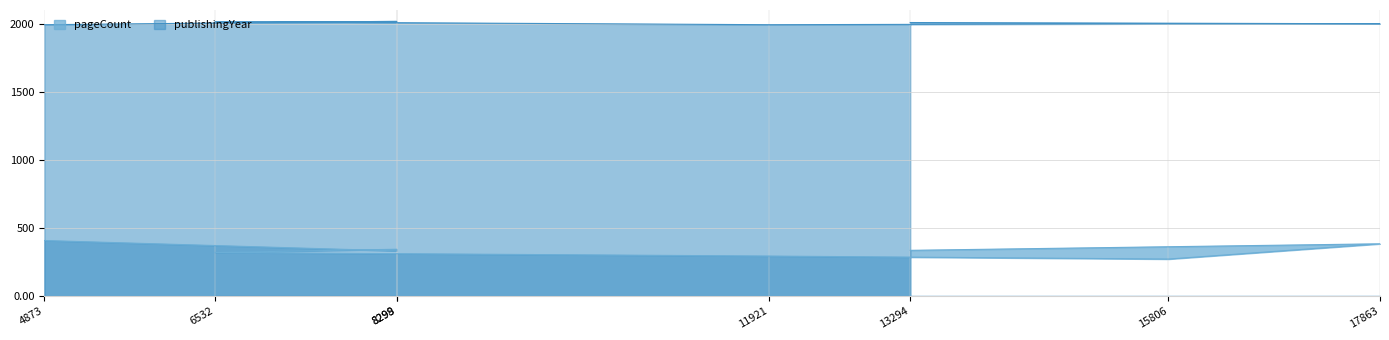

Between 6532 and 11921, which series saw the biggest shift?

pageCount